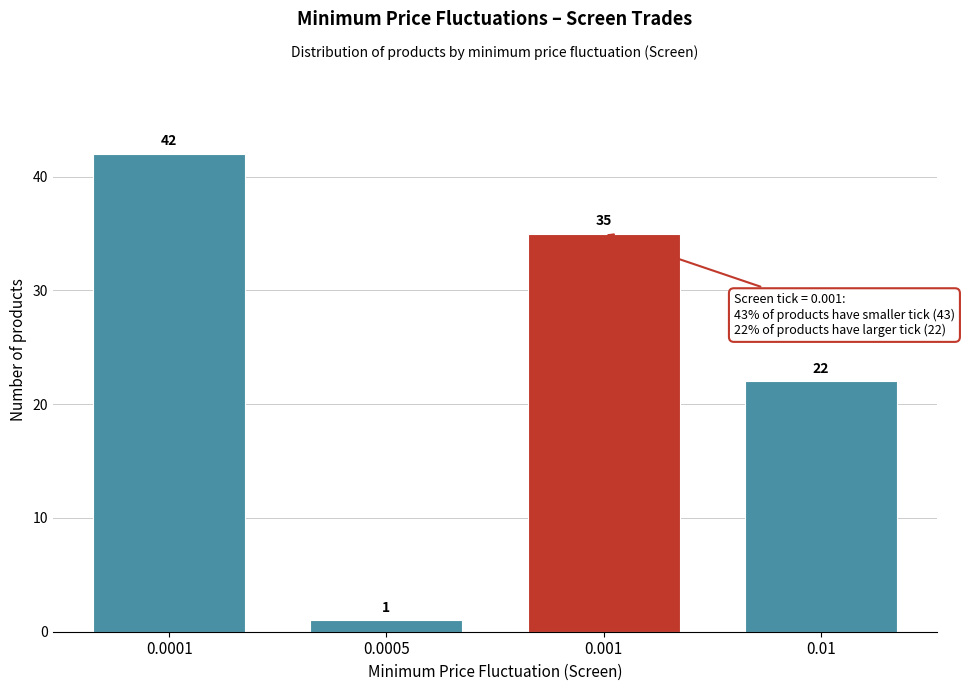

Reading left to right, transcribe all the data shown in this chart.

0.0001=42	0.0005=1	0.001=35	0.01=22